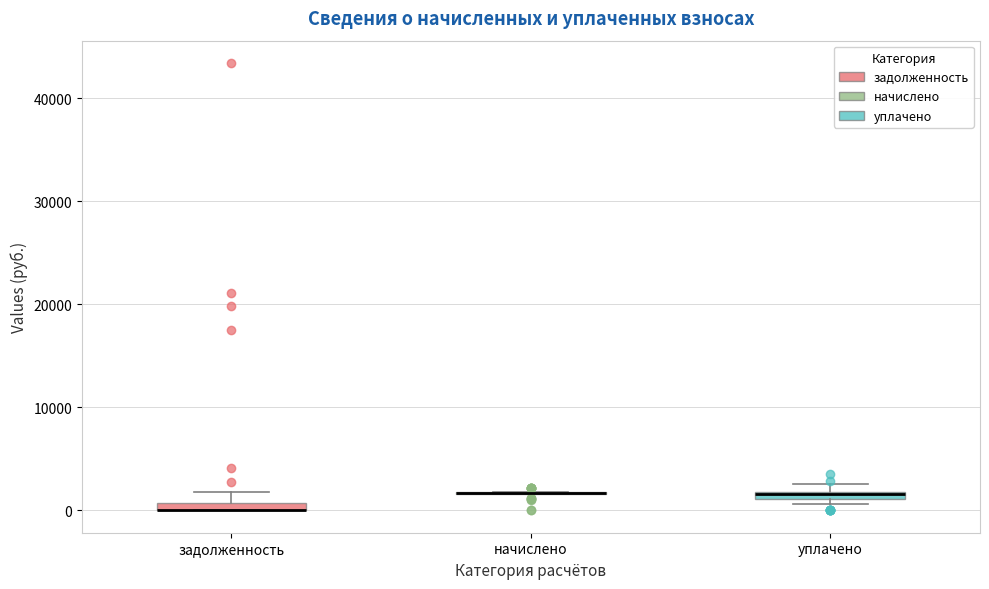

Where is the lower edge of the box for задолженность on the y-axis? The values are not printed on the chart, so give them approximately, as read against the axis.

0